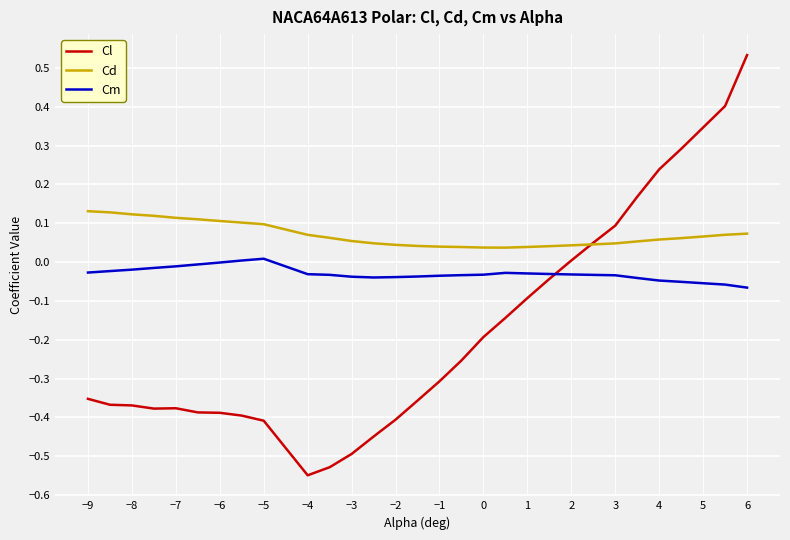

Which series has the largest total across all categories?

Cd